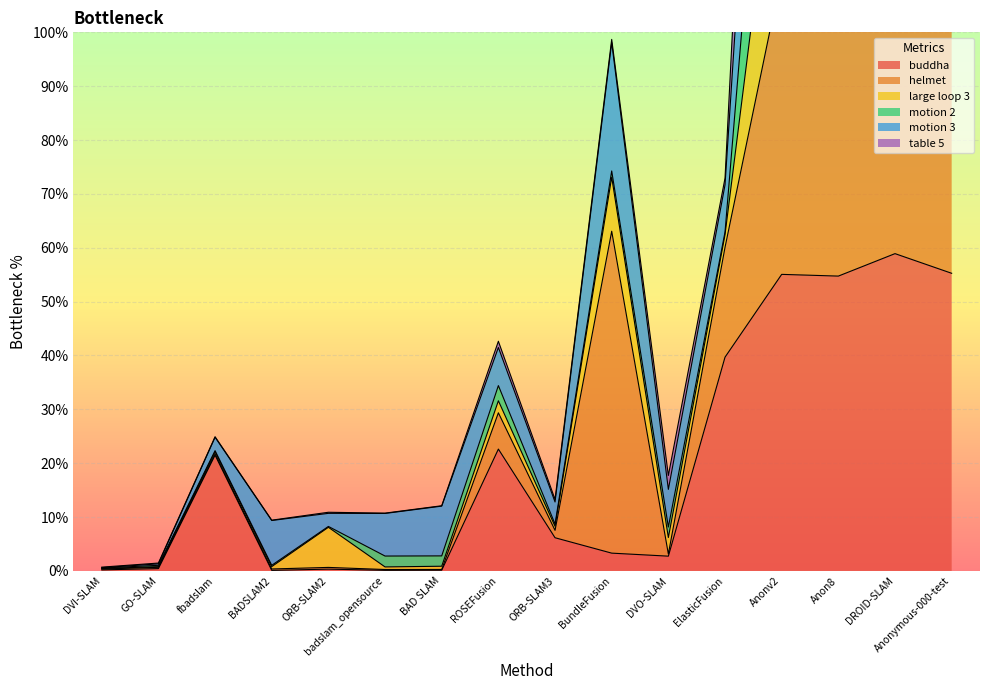

Between ORB-SLAM3 and BAD SLAM, which is larger?

ORB-SLAM3